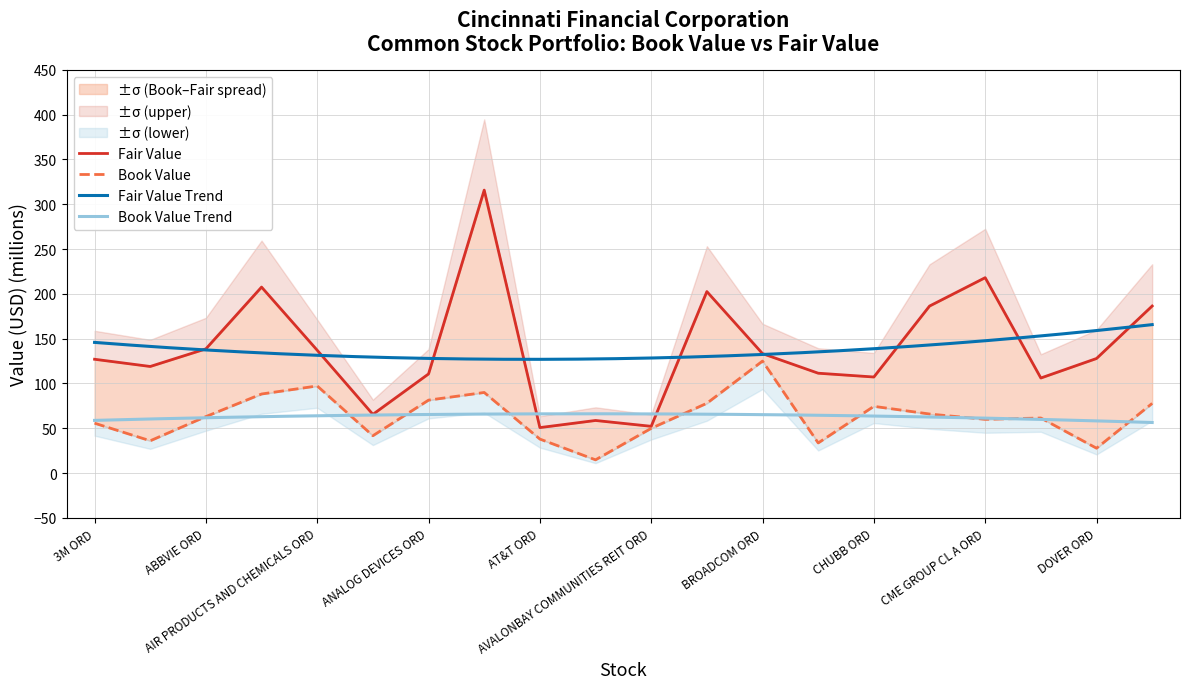

True or false: book_value and fair_value cross at least once.

False